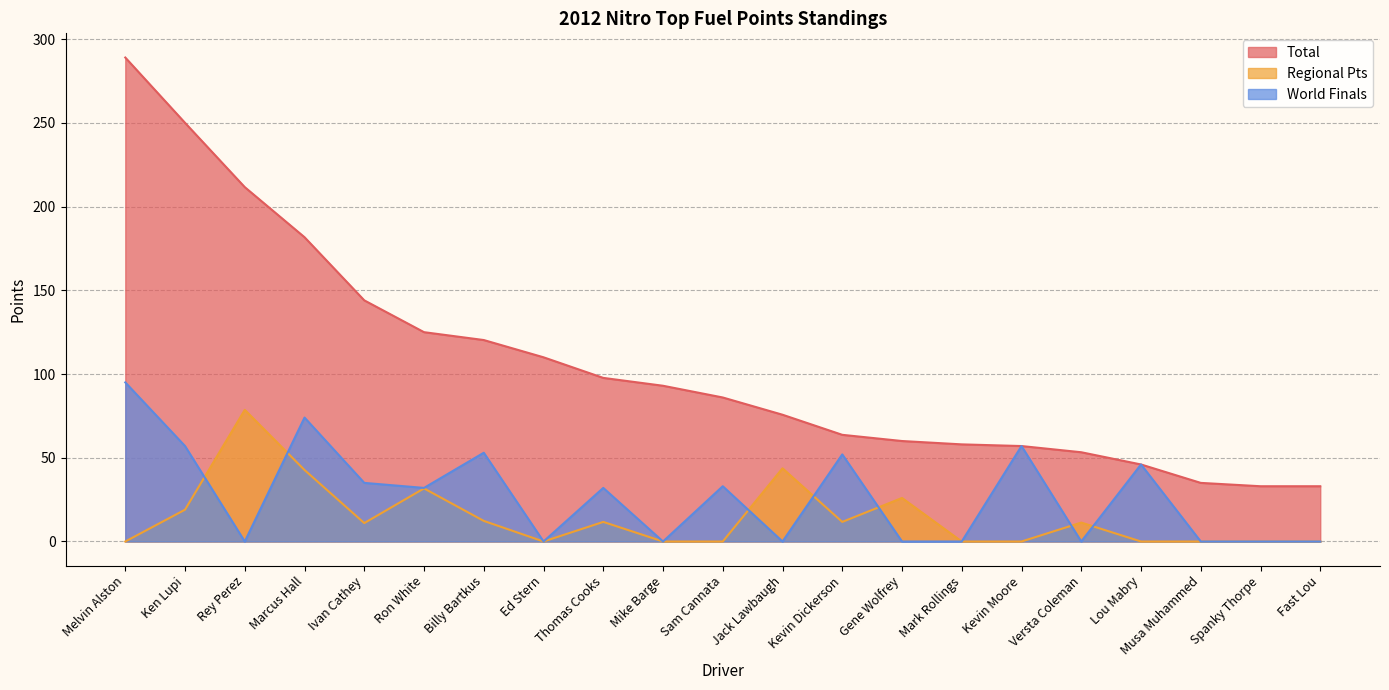

What are all the series names shown in the legend?

Total, Regional Pts, World Finals